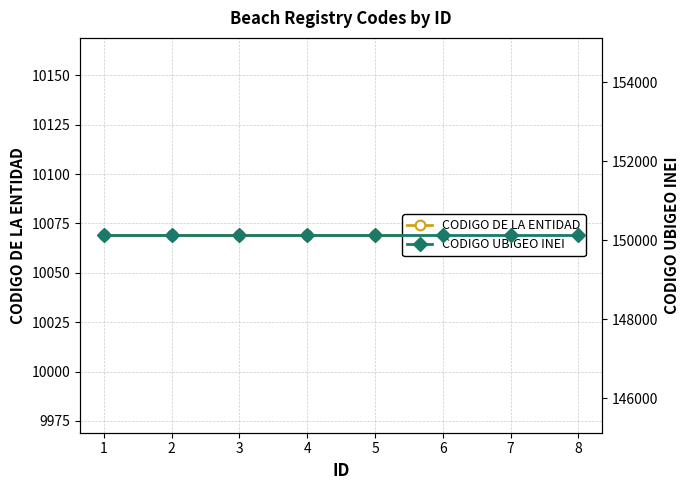

Read the CODIGO UBIGEO INEI value at 6.

150122